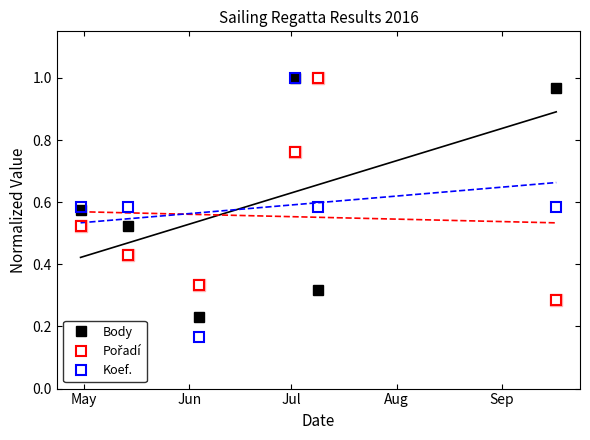

In Body, how many points are lower than both neighbors (excluding endpoints)?

2